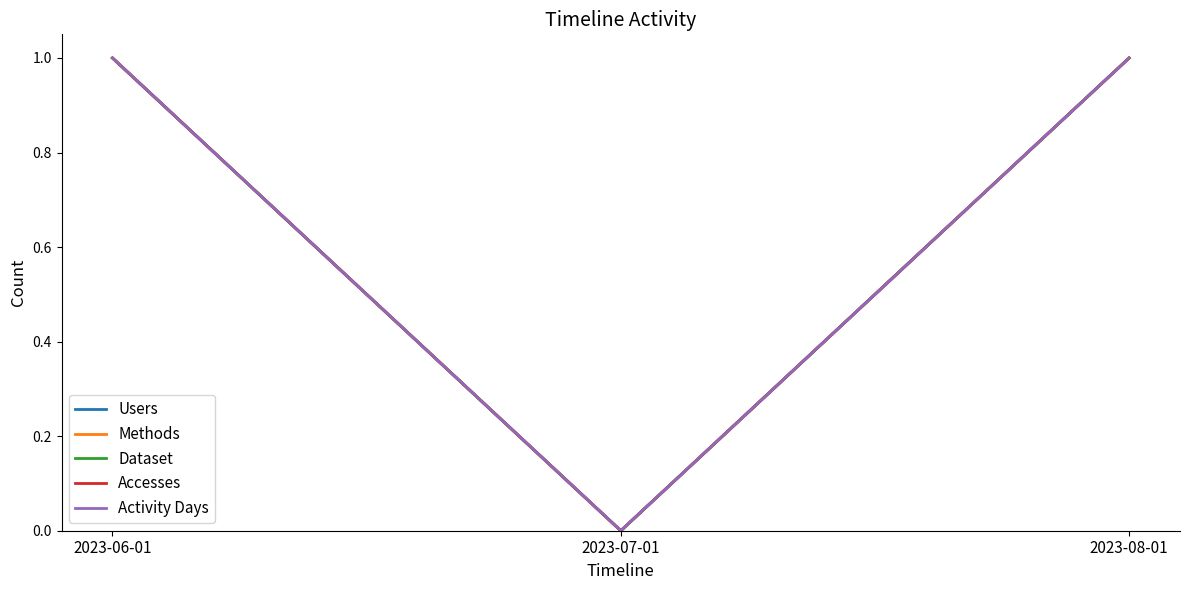

Is the value of Users at 2023-06-01 greater than the value of Dataset at 2023-07-01?

Yes